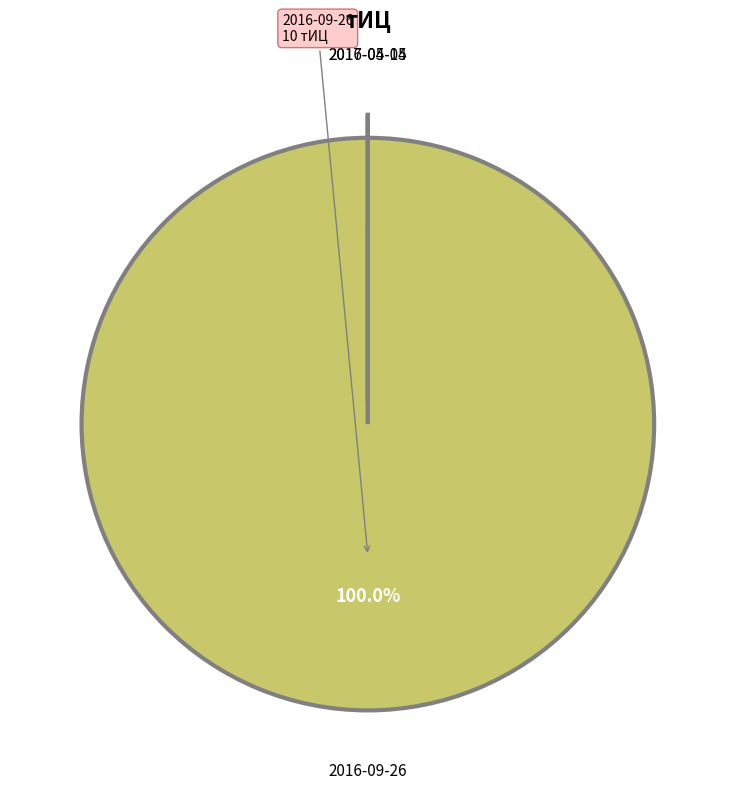

What is the largest slice in the pie chart?

2016-09-26